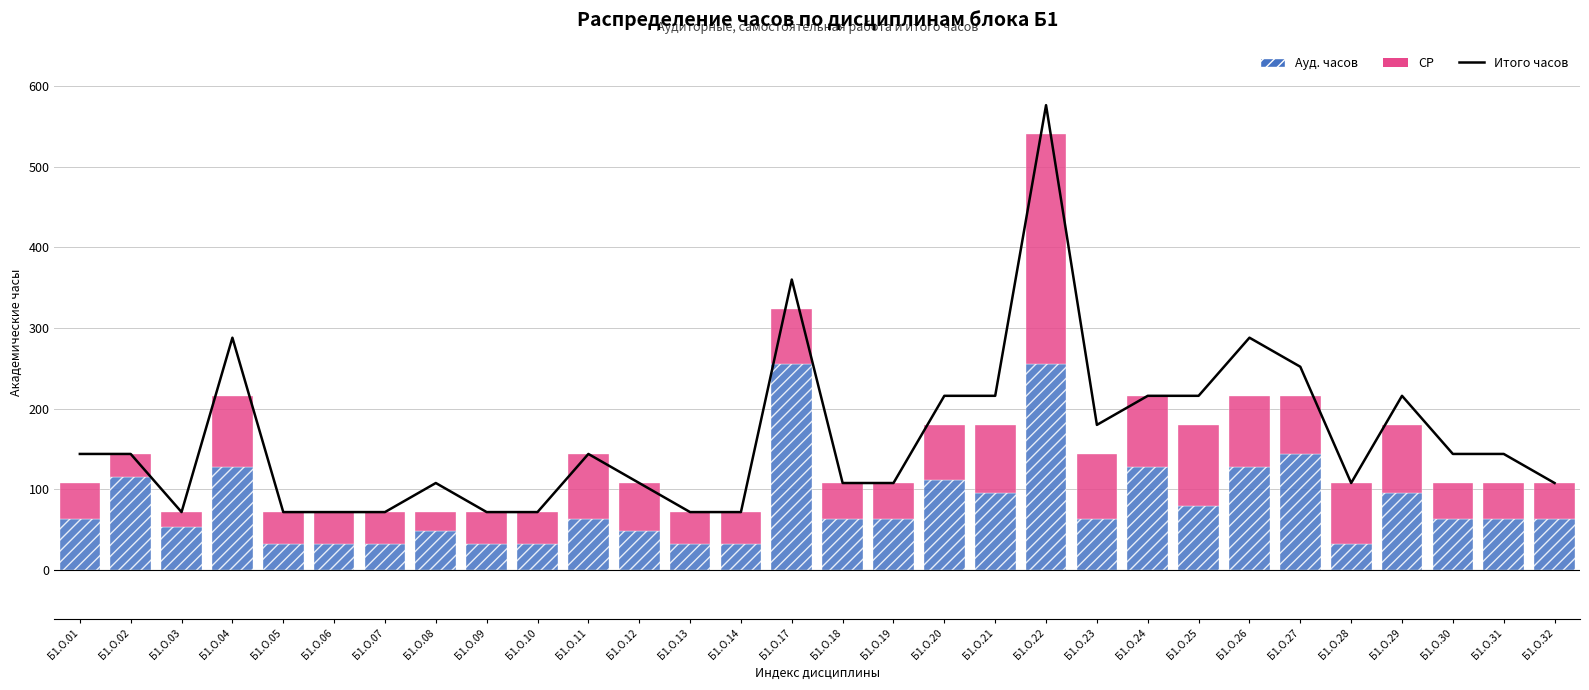

At how many categories does at least one series exceed 306?

2